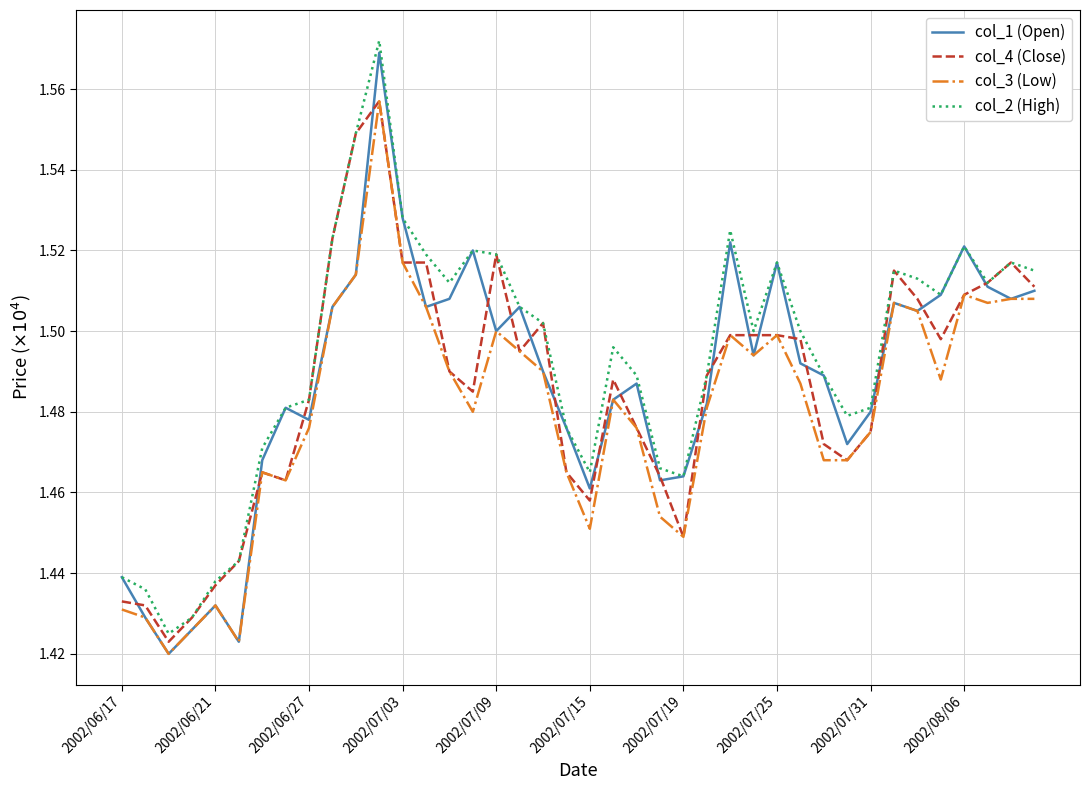

Does the chart display data point markers on the line(s)?

No